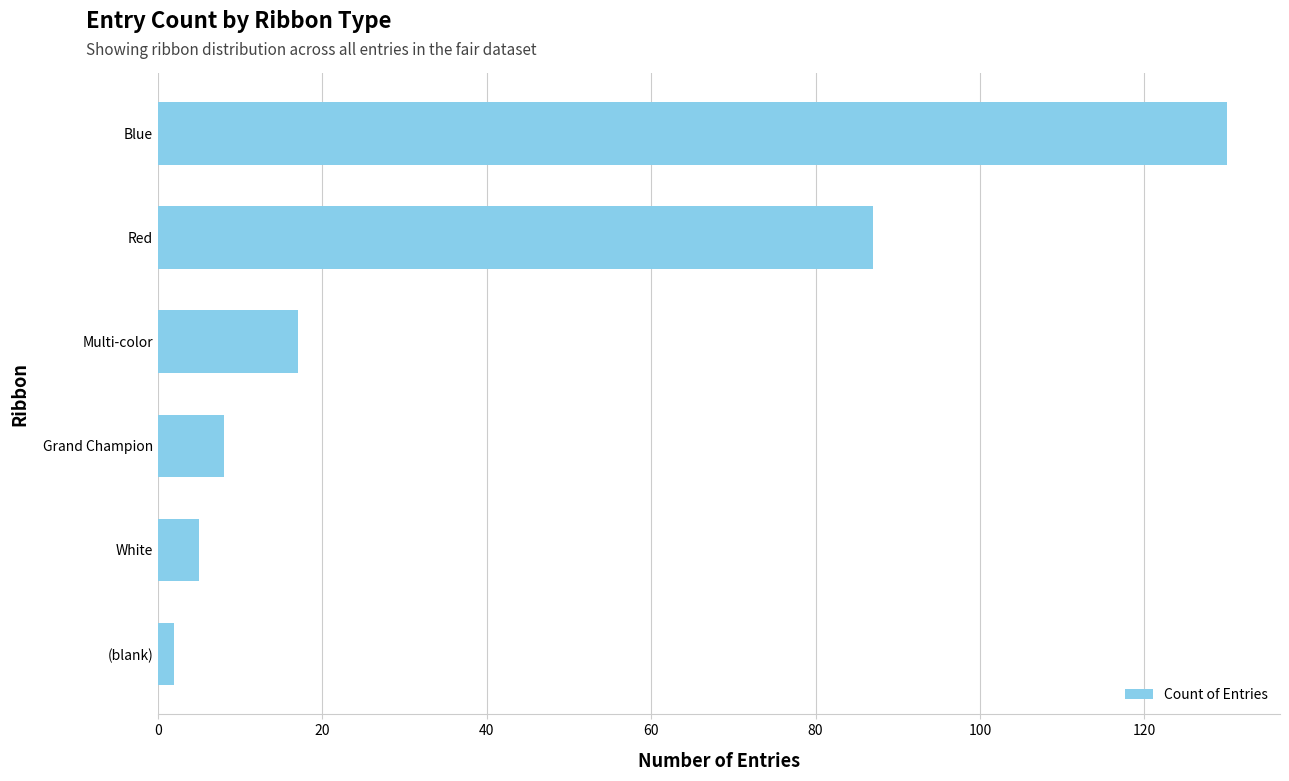

Which category has the highest value across all series?

Blue